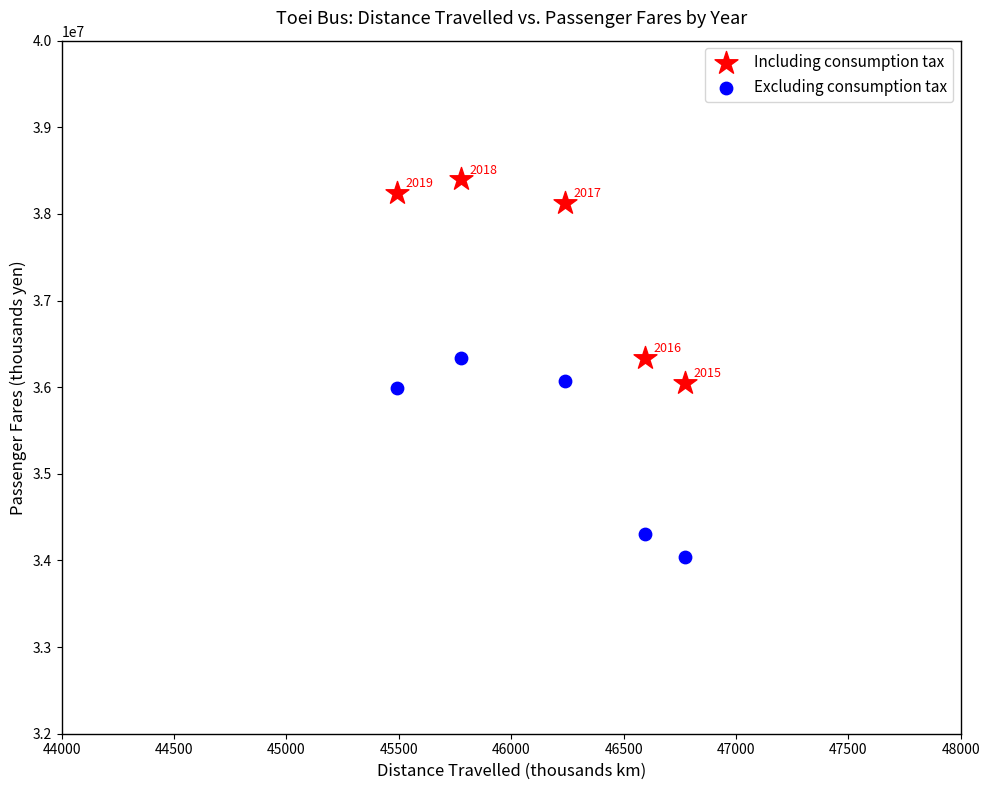

Which series has the largest Y range (max minus min)?

Including consumption tax